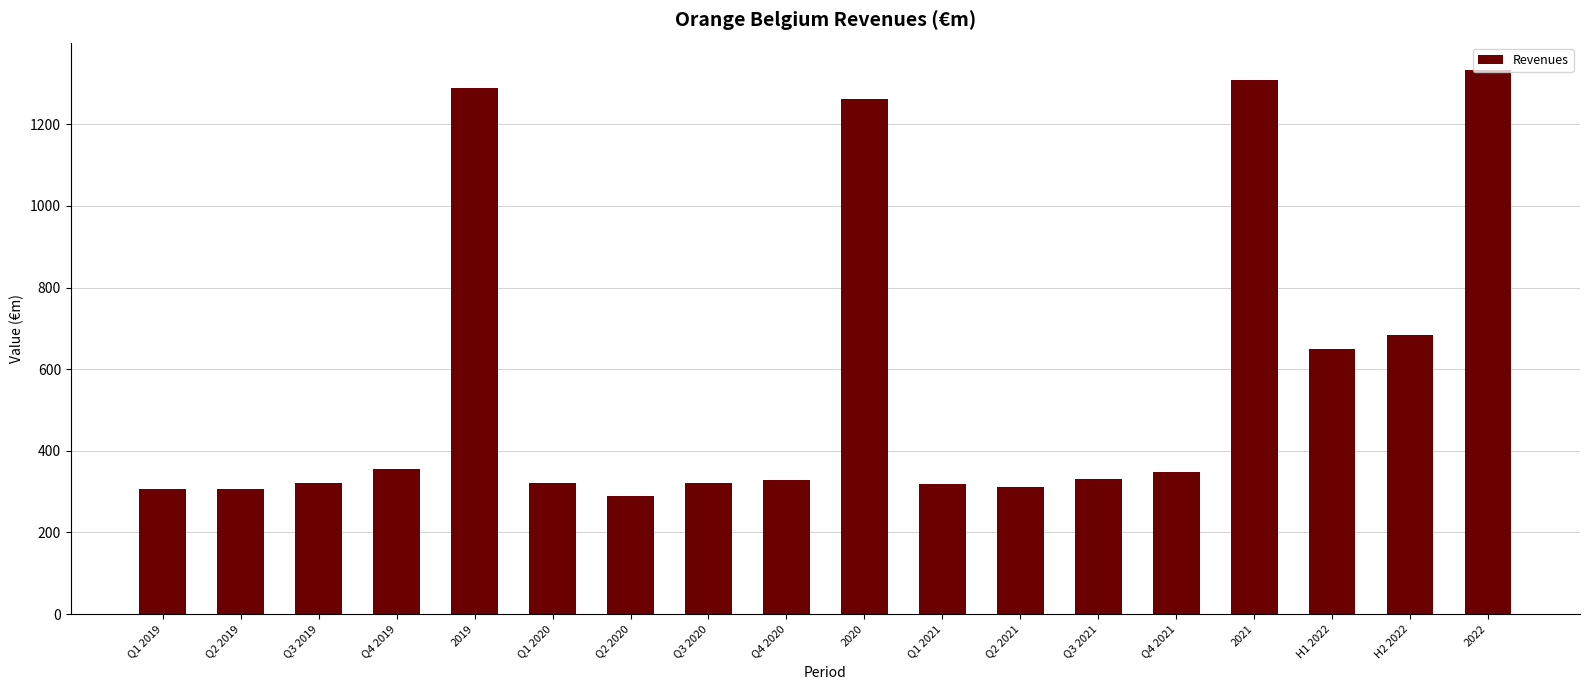

Which has a higher value, H2 2022 or Q2 2020?

H2 2022